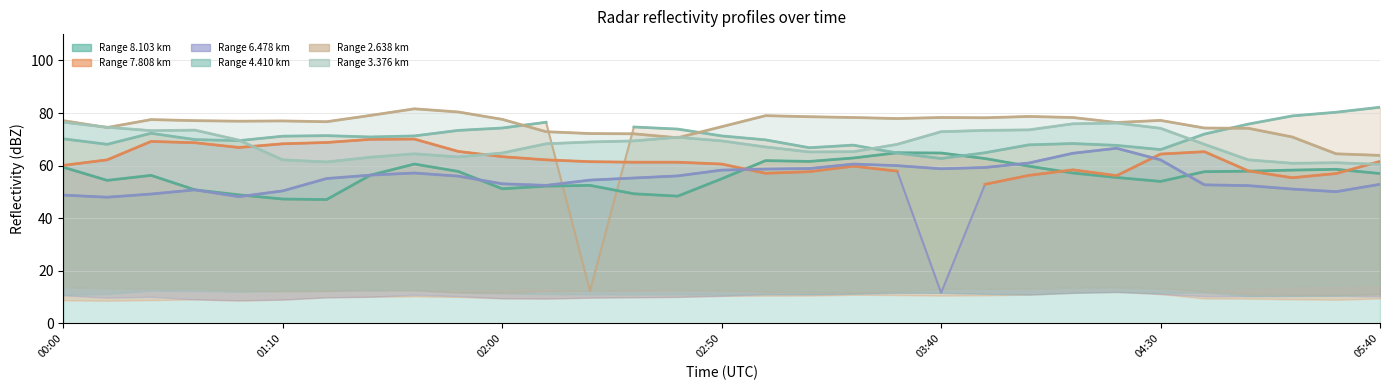

What position from the left is 05:40?

31